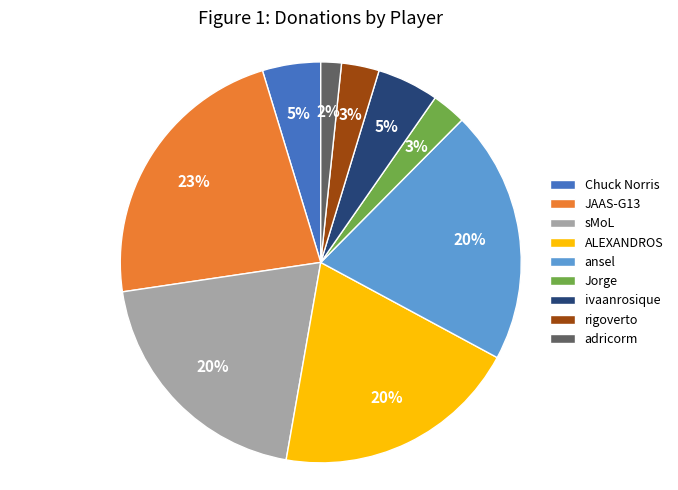

How many segments does this pie chart have?

9